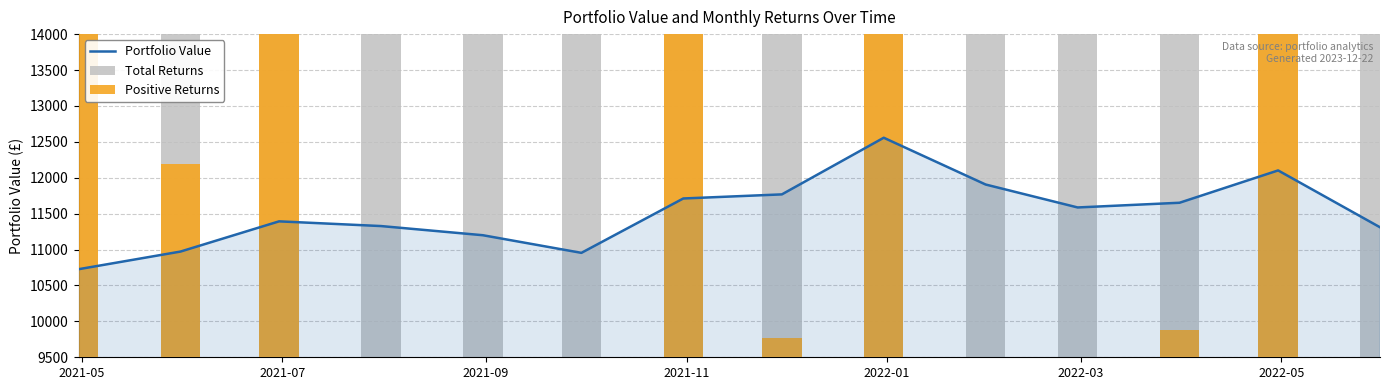

Is it true that Positive Returns equals 5179.8 at 2022-05?

True